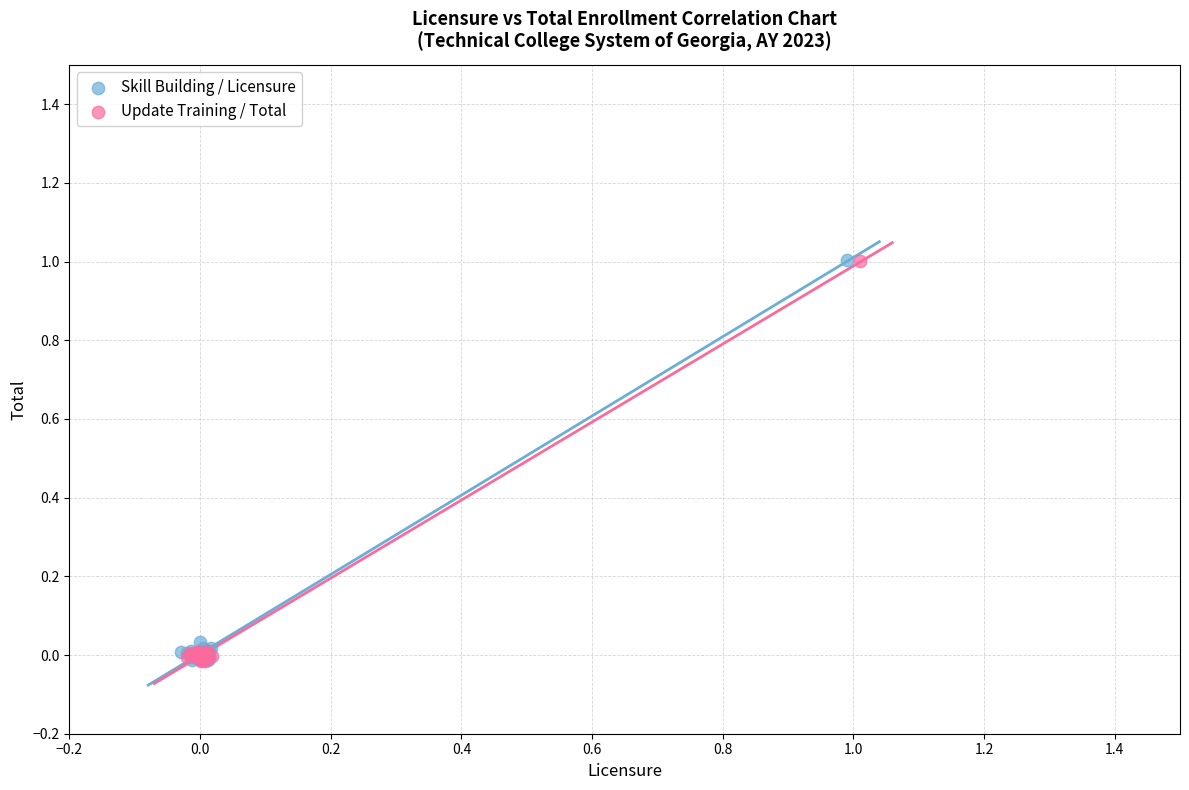

Which series has the largest Y range (max minus min)?

Skill Building / Licensure